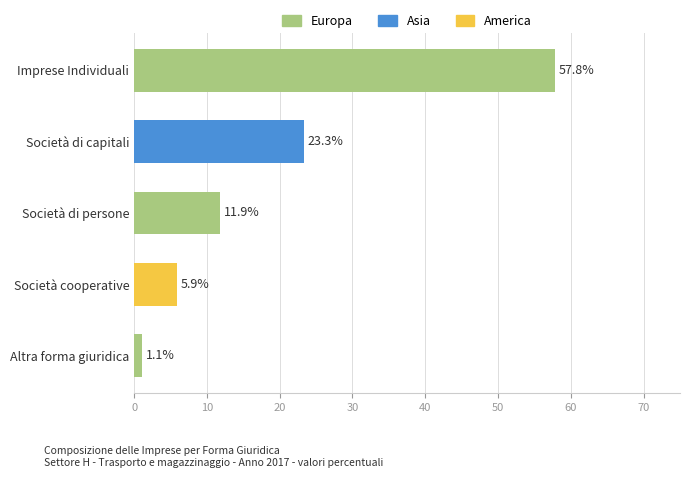

Reading top to bottom, what are all the values shown in this chart?

57.8	23.3	11.9	5.9	1.1